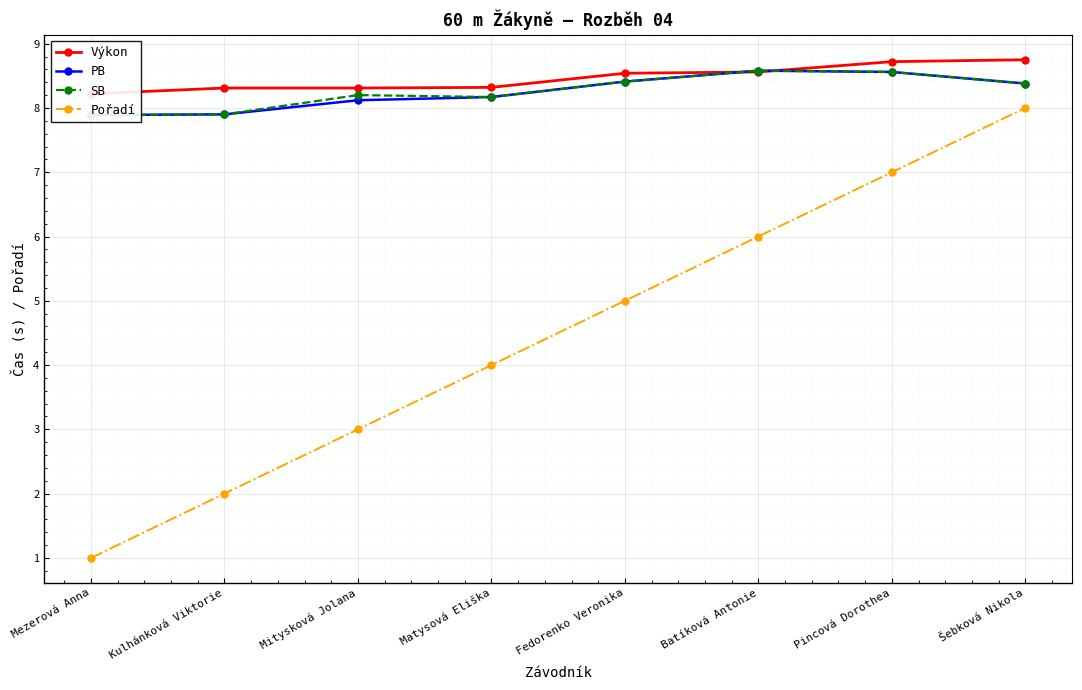

What is the difference between the maximum and minimum values in the SB series?

0.7